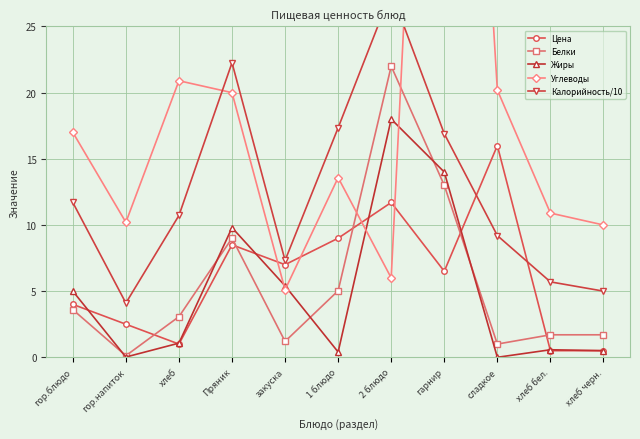

In Белки, how many points are higher than both neighbors (excluding endpoints)?

2